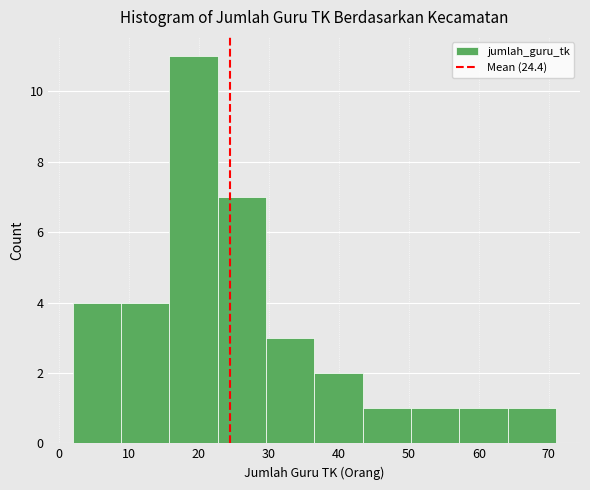

Reading left to right, list every bar in this chart as the range it spans on the x-axis followed by its height. Neither the bar edges nor the heights are printed on the chart, so give them approximately, as read against the axes.

2.0 to 8.9: 4
8.9 to 15.8: 4
15.8 to 22.7: 11
22.7 to 29.6: 7
29.6 to 36.5: 3
36.5 to 43.4: 2
43.4 to 50.3: 1
50.3 to 57.2: 1
57.2 to 64.1: 1
64.1 to 71.0: 1